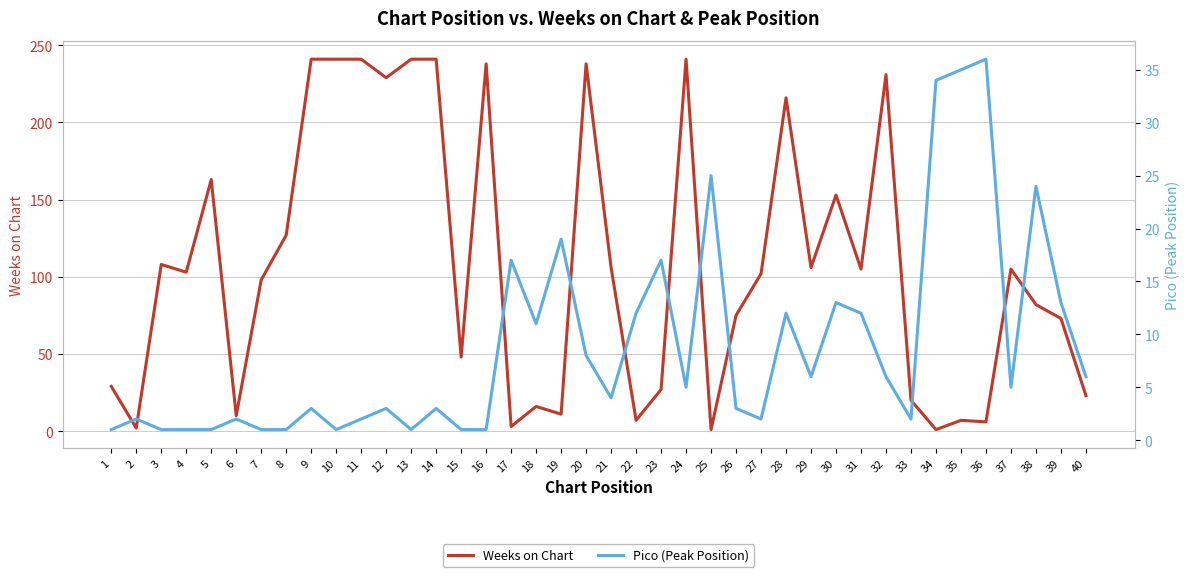

List the series in order of their peak value, highest first.

Weeks on Chart, Pico (Peak Position)